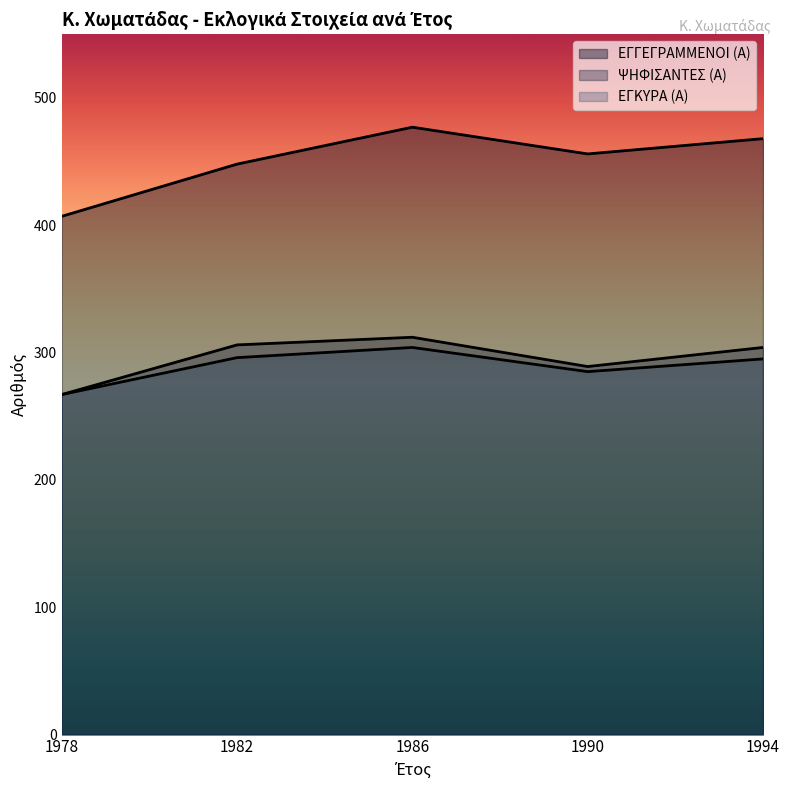

What is the maximum value for ΕΓΚΥΡΑ (Α)?

304